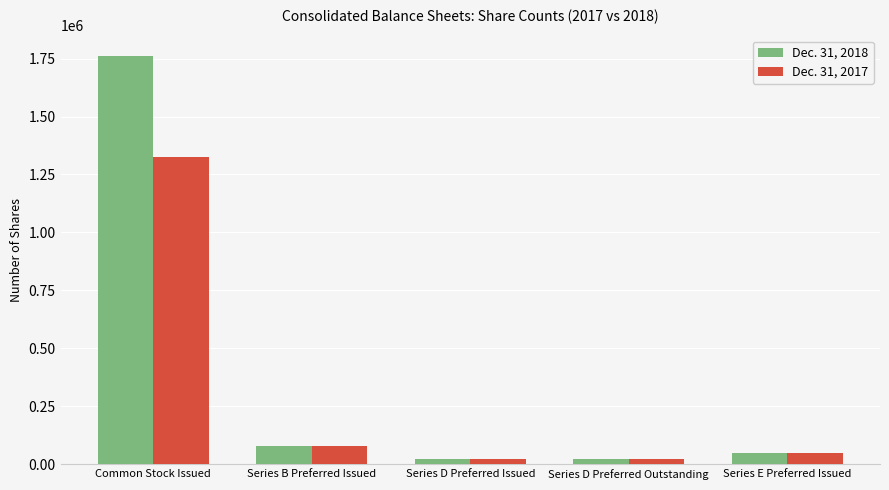

What is the maximum value shown in the chart?

1761802